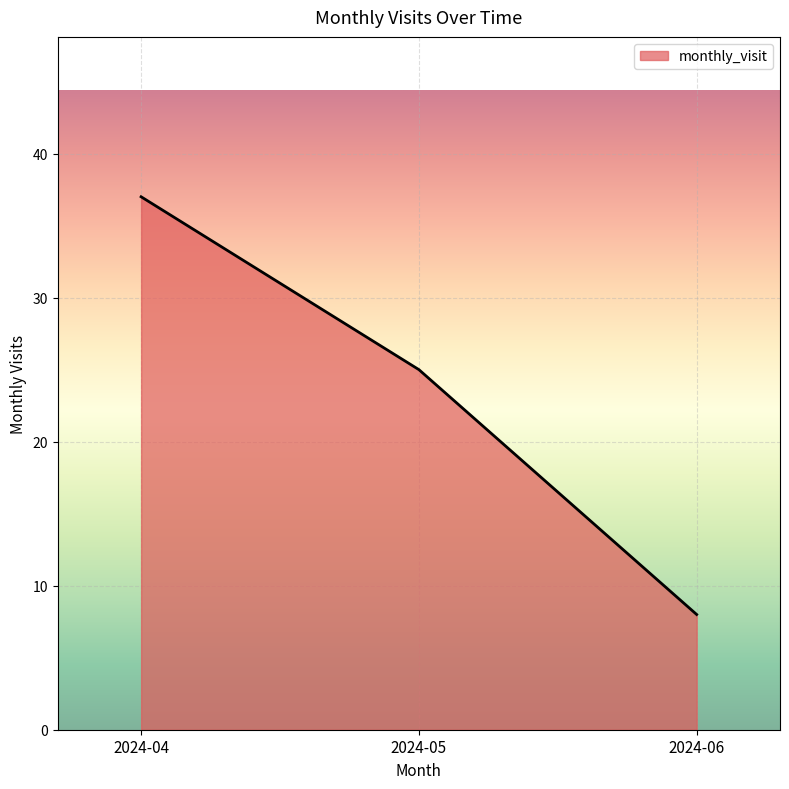

True or false: the data shows 13 at 2024-04.

False